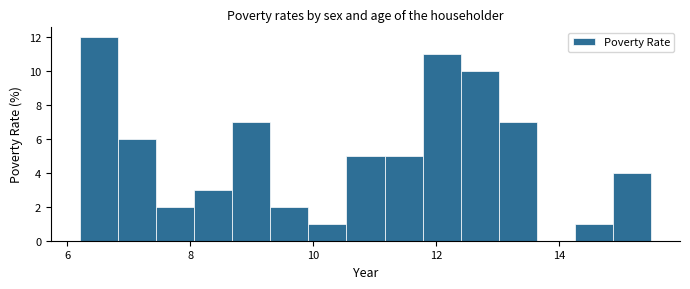

Read against the x-axis, roughly where is the centre of the tallest bar?

6.6